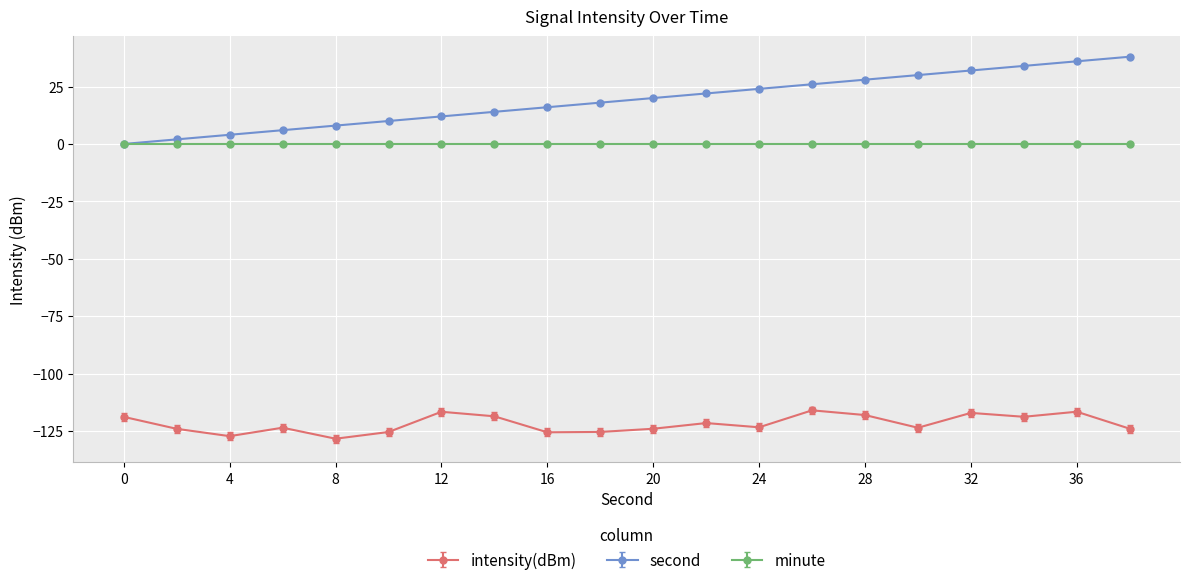

How many data points in intensity(dBm) are above -123?

9